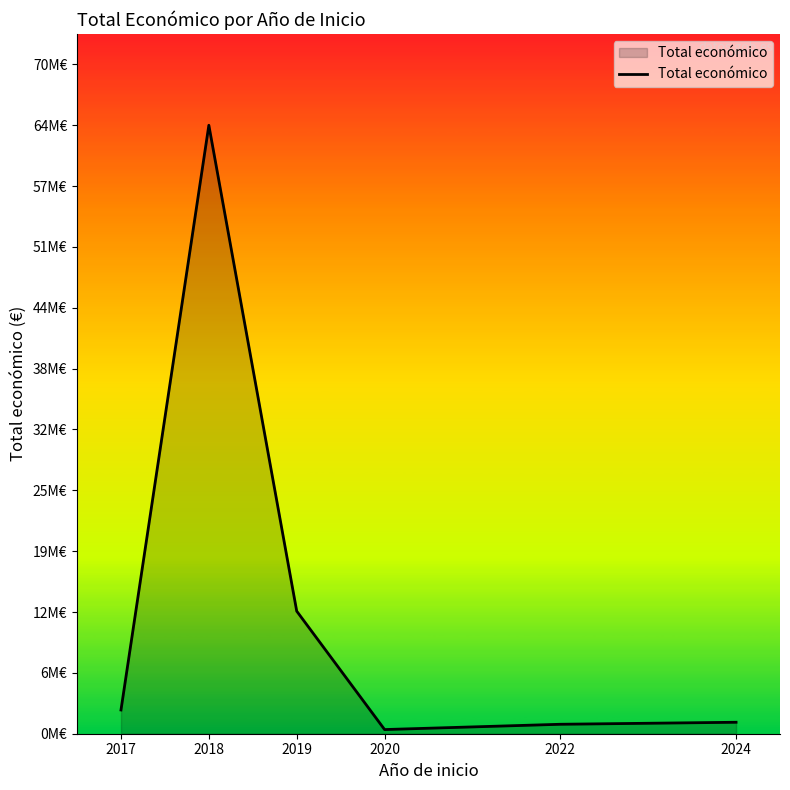

What is the sum of all values?

82336841